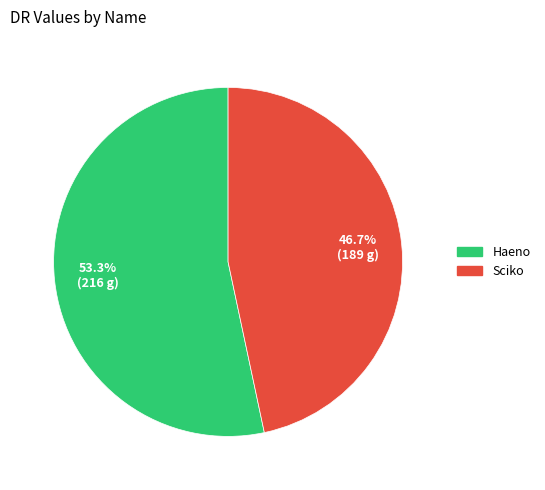

To the nearest percent, what is the difference between the largest and smallest slice percentages?

7%